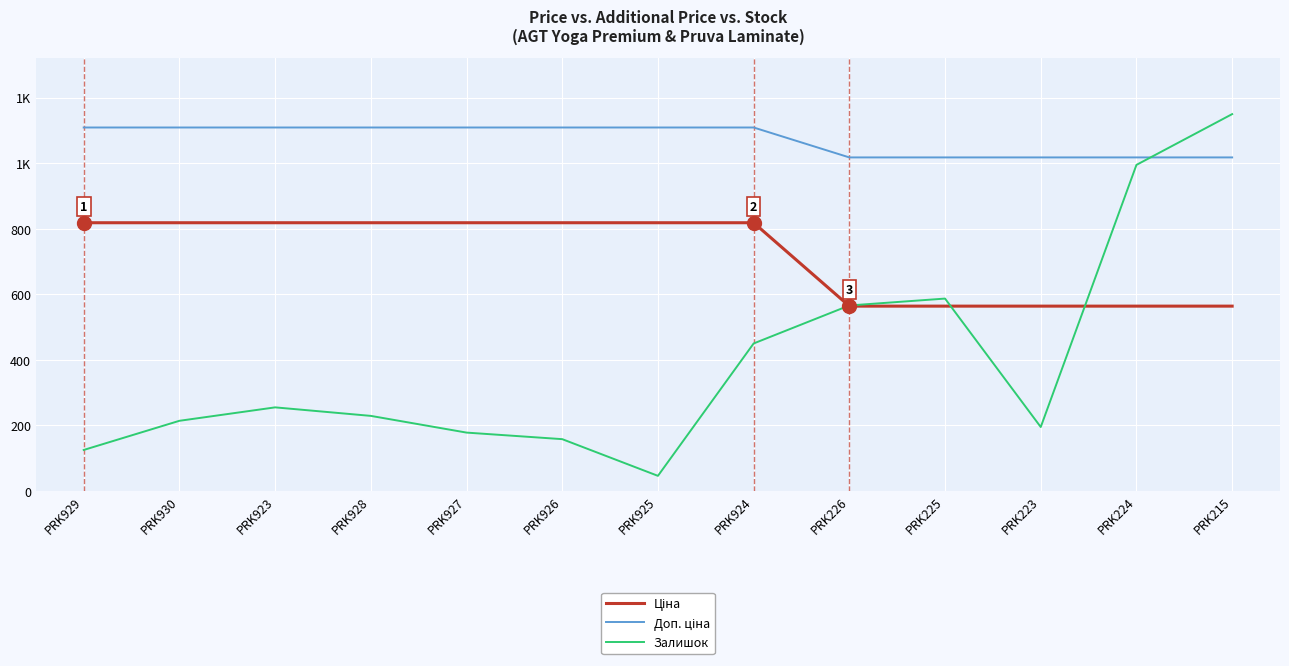

Does the chart display data point markers on the line(s)?

No